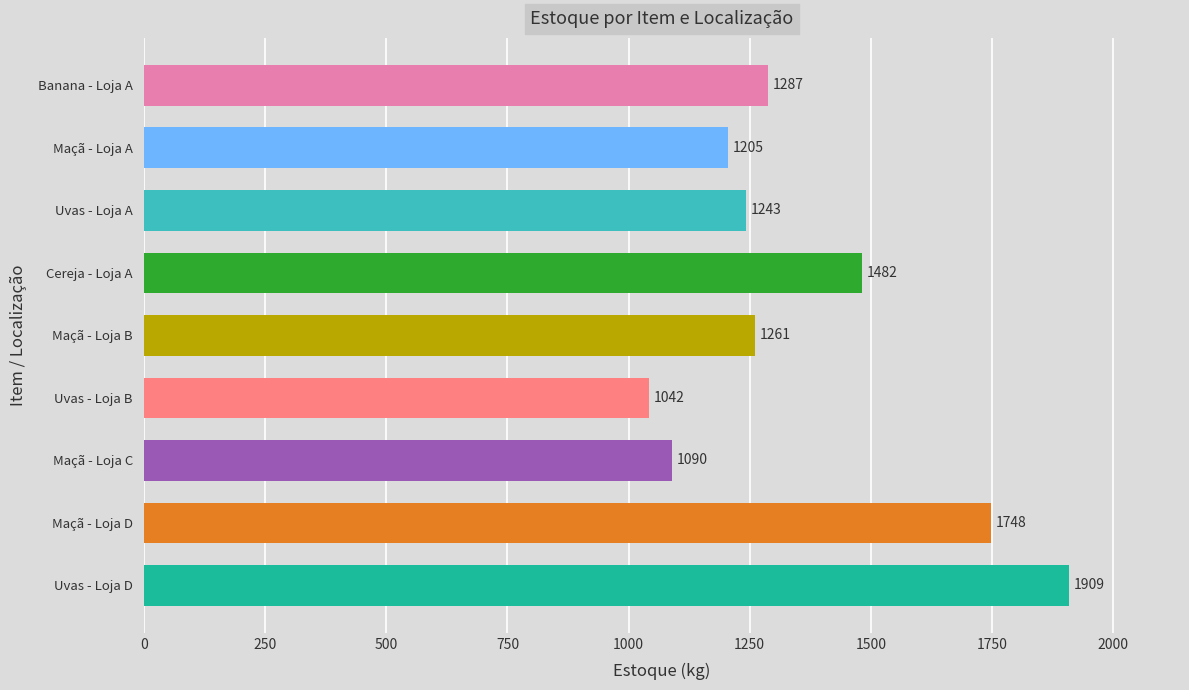

Where is the data nearest to the value 1475?

Cereja - Loja A